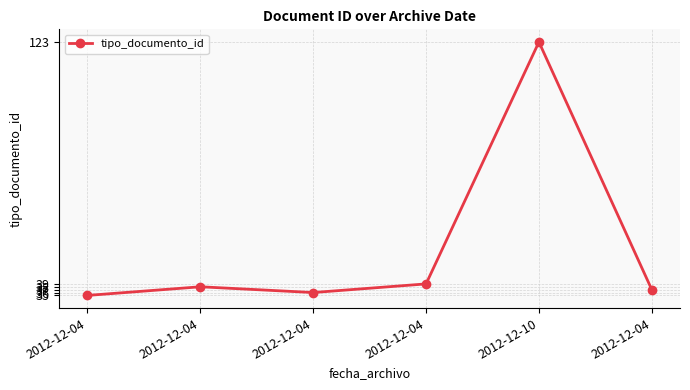

How many values are below 38?

3